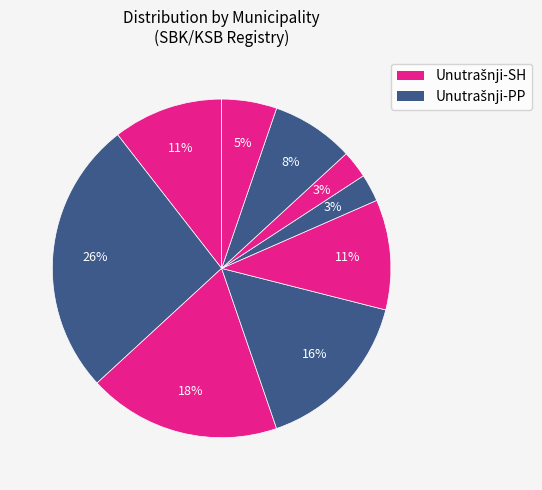

Count the number of slices in the pie.

9